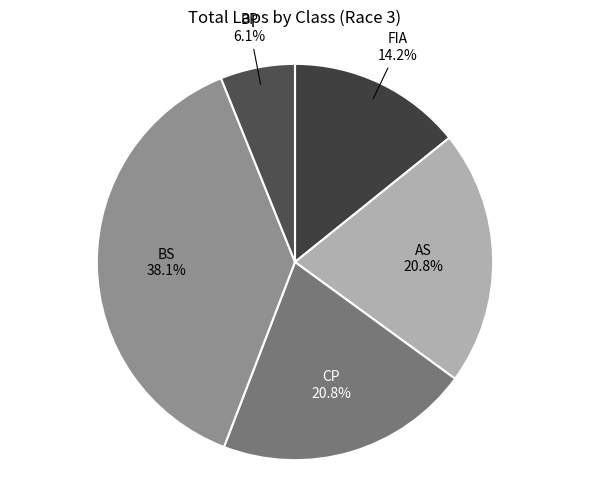

To the nearest percent, what percentage of the pie is BS?

38%